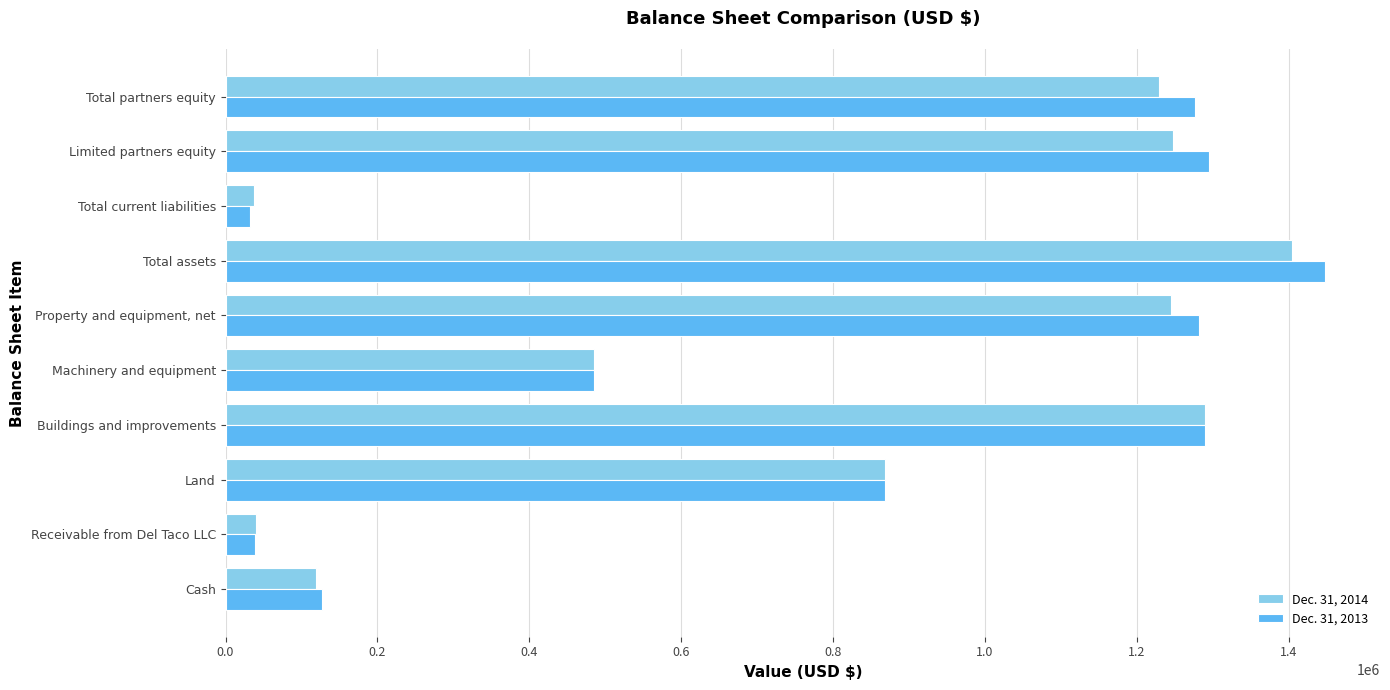

List the series in order of their peak value, highest first.

Dec. 31, 2013, Dec. 31, 2014